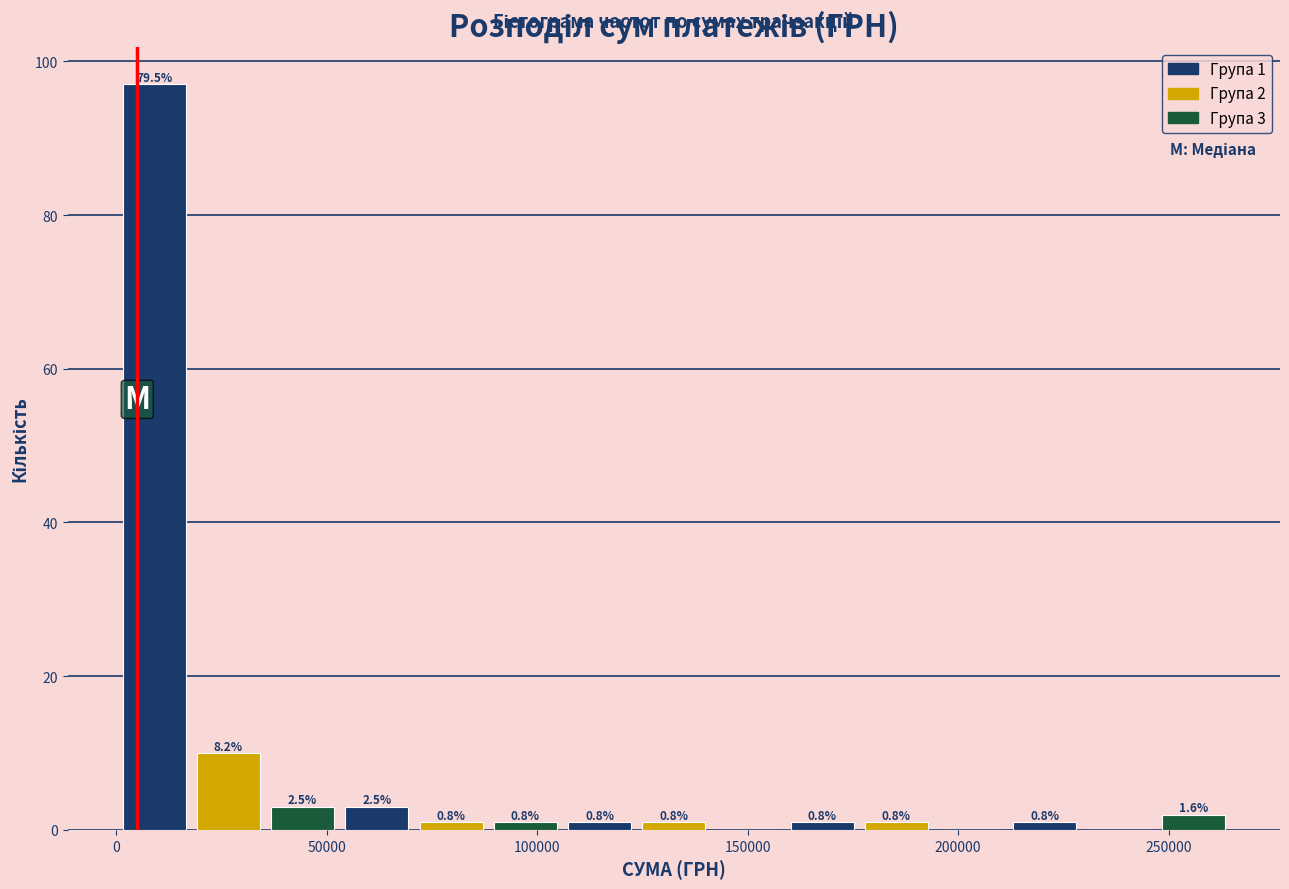

Read against the x-axis, roughly where is the centre of the tallest bar?

10000